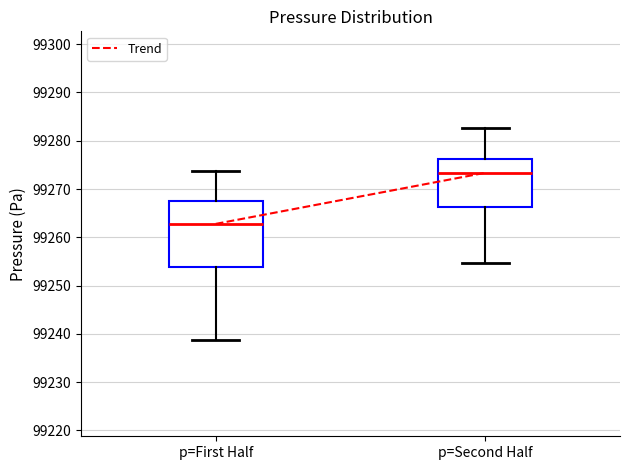

Reading left to right, read every box against the y-axis: the position of its median line, the range the box covers, and the ends of its whiskers. The values are not printed on the chart, so give them approximately, as read against the axis.

p=First Half: median 99263, box 99254 to 99268, whiskers 99239 to 99274
p=Second Half: median 99273, box 99266 to 99276, whiskers 99255 to 99283